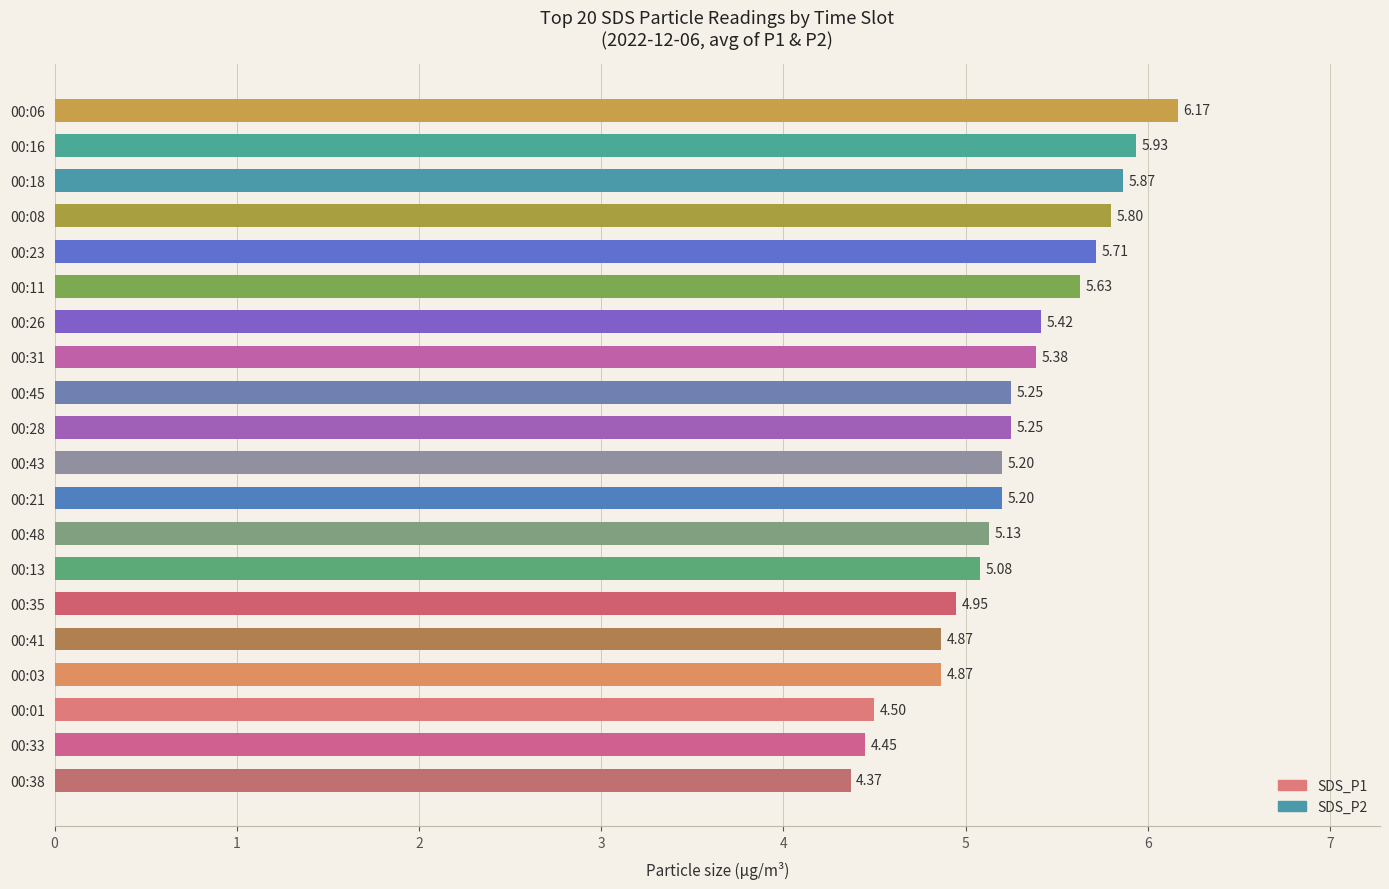

What is the difference between the maximum and minimum values?

1.8